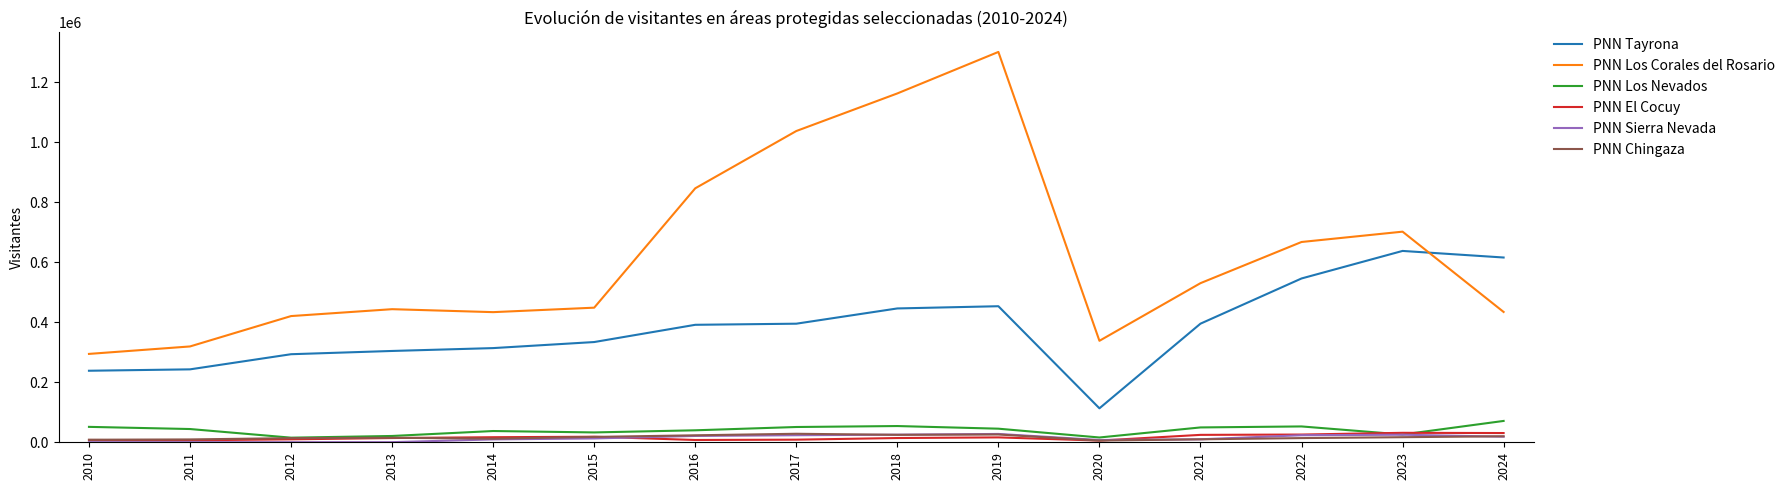

The value of PNN Chingaza at 2020 is 5670. True or false?

True